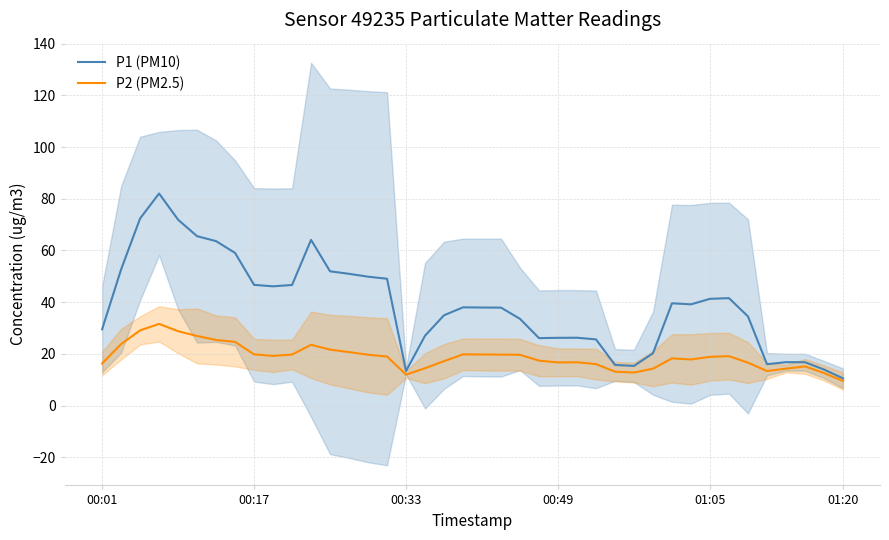

What is the maximum value for P1 (PM10)?

82.0